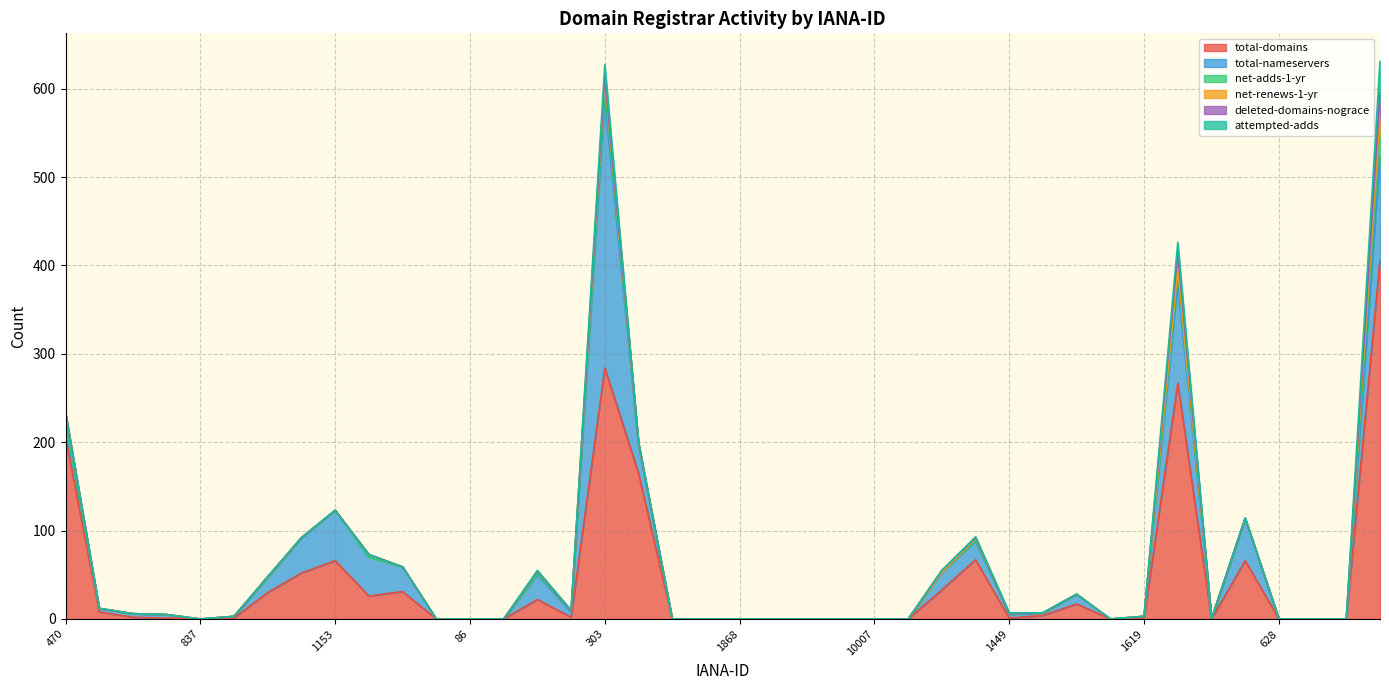

Rank the categories by total-domains value from highest to lowest.

895, 303, 1659, 470, 447, 1408, 1153, 612, 1149, 1376, 49, 1052, 9, 141, 1519, 617, 1466, 637, 244, 809, 938, 1449, 1619, 837, 78, 86, 111, 460, 1755, 1868, 2477, 2907, 9995, 10007, 1337, 1586, 466, 628, 696, 826